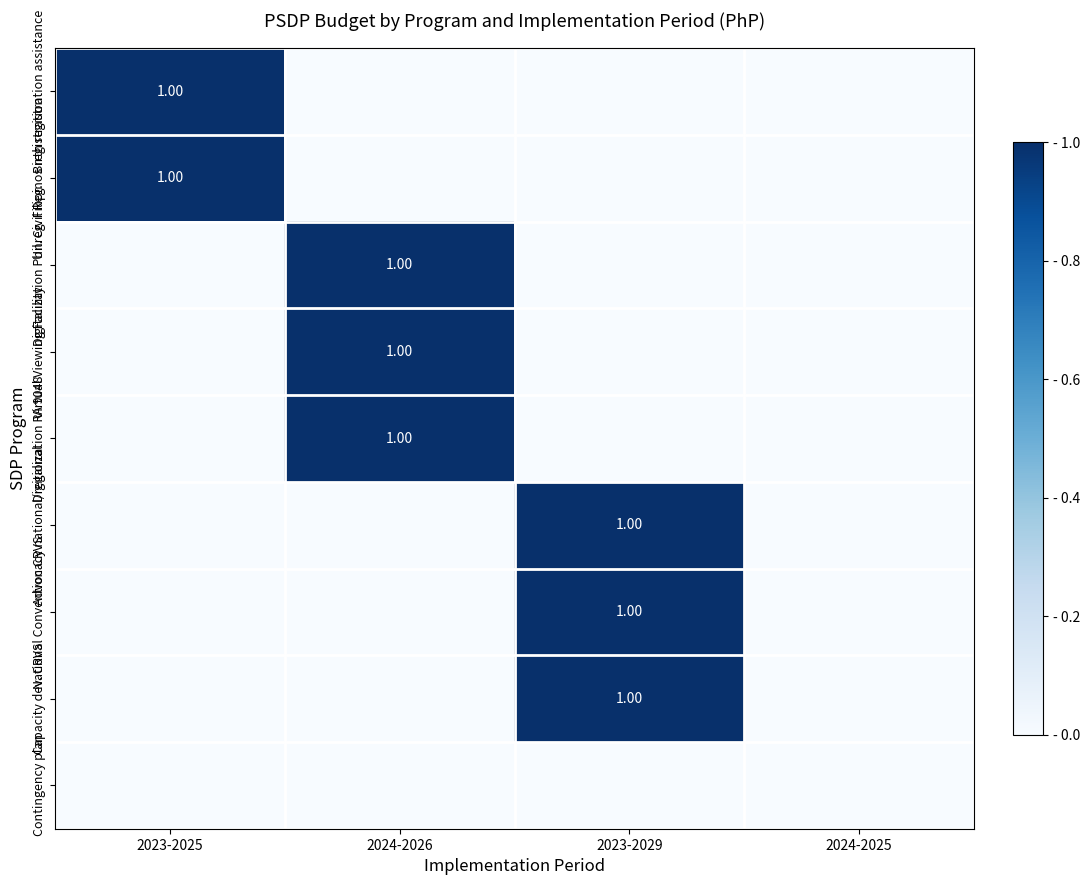

What is the highest value of the Capacity dev. CRVS series?

1